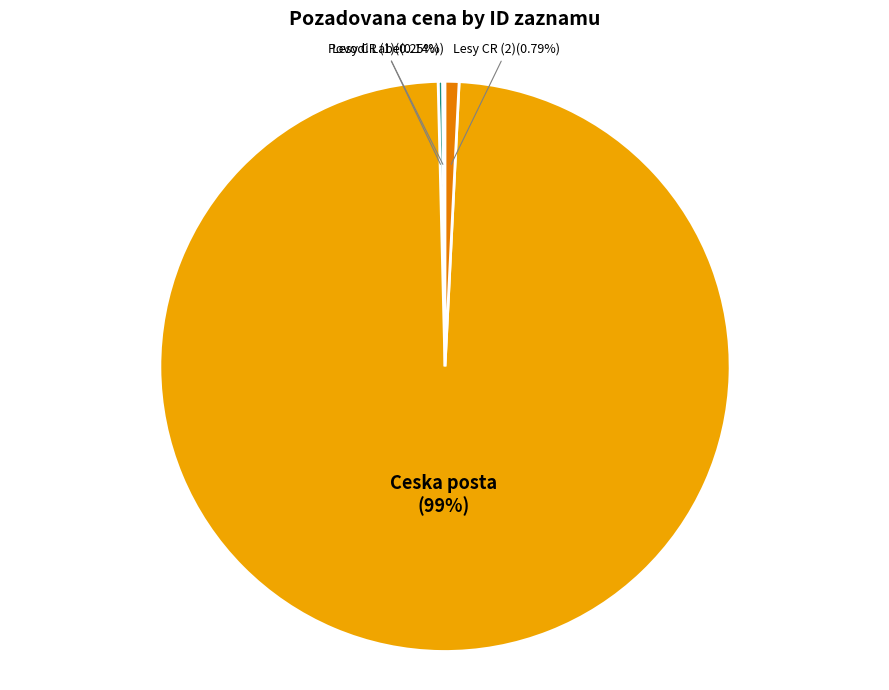

Which category has the biggest portion of the pie?

Ceska posta